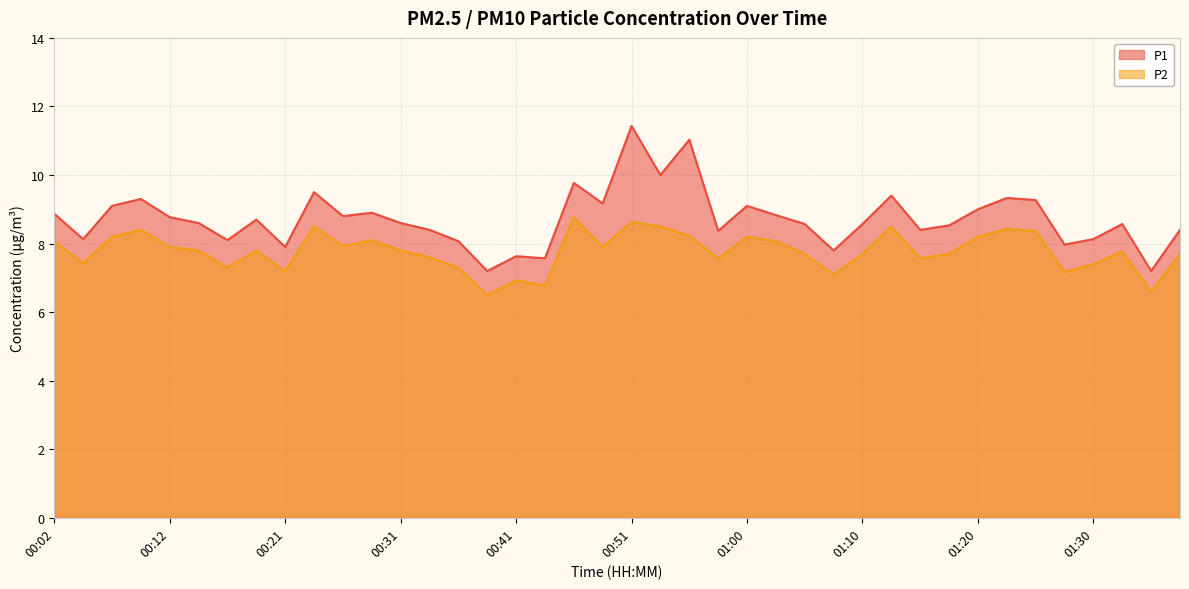

How many lines are shown in the chart?

2